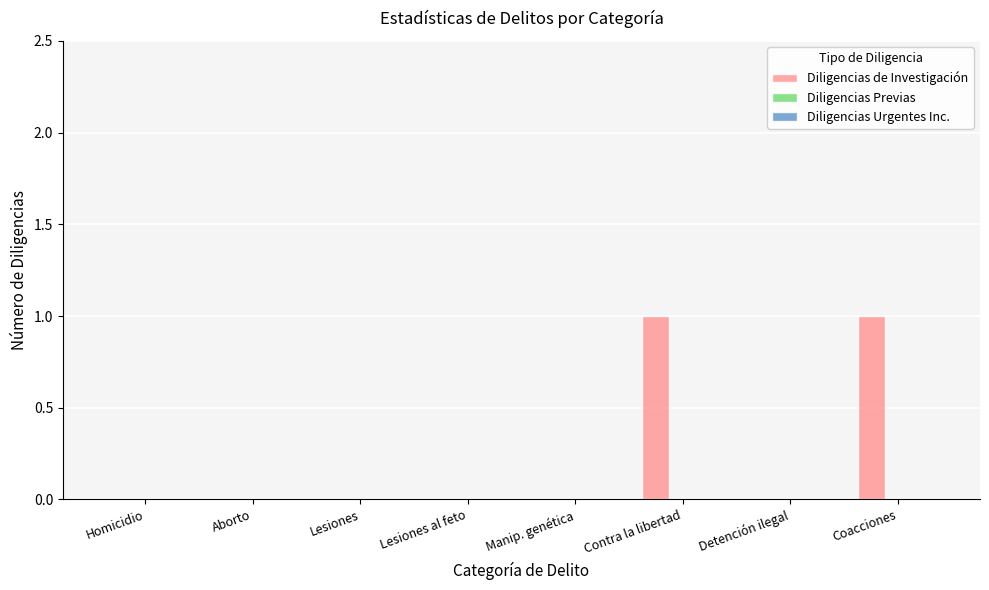

Which has a higher value, Contra la libertad or Aborto?

Contra la libertad